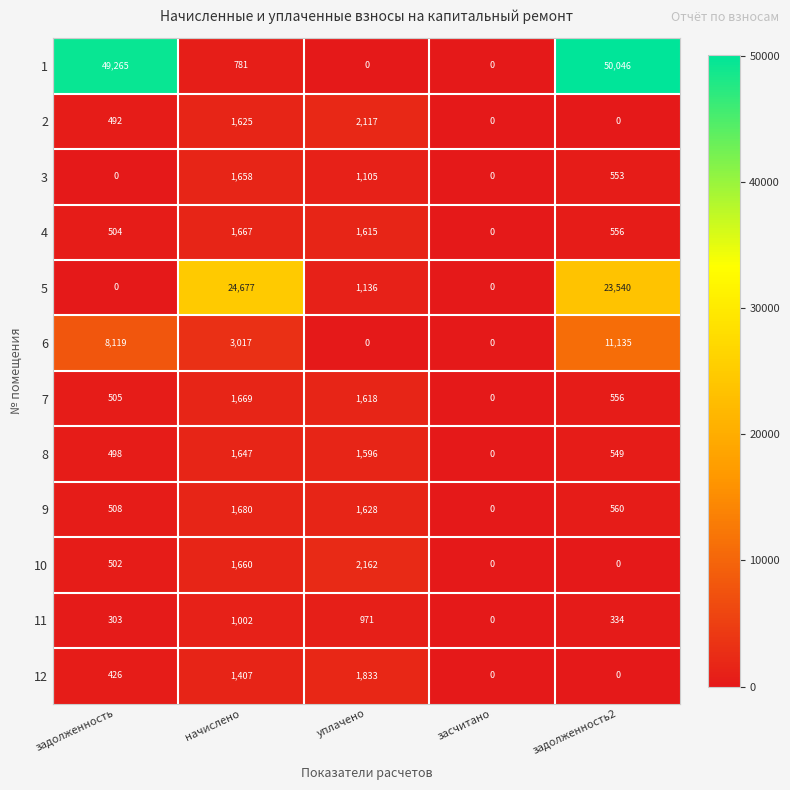

Between задолженность and начислено, which series saw the biggest shift?

1